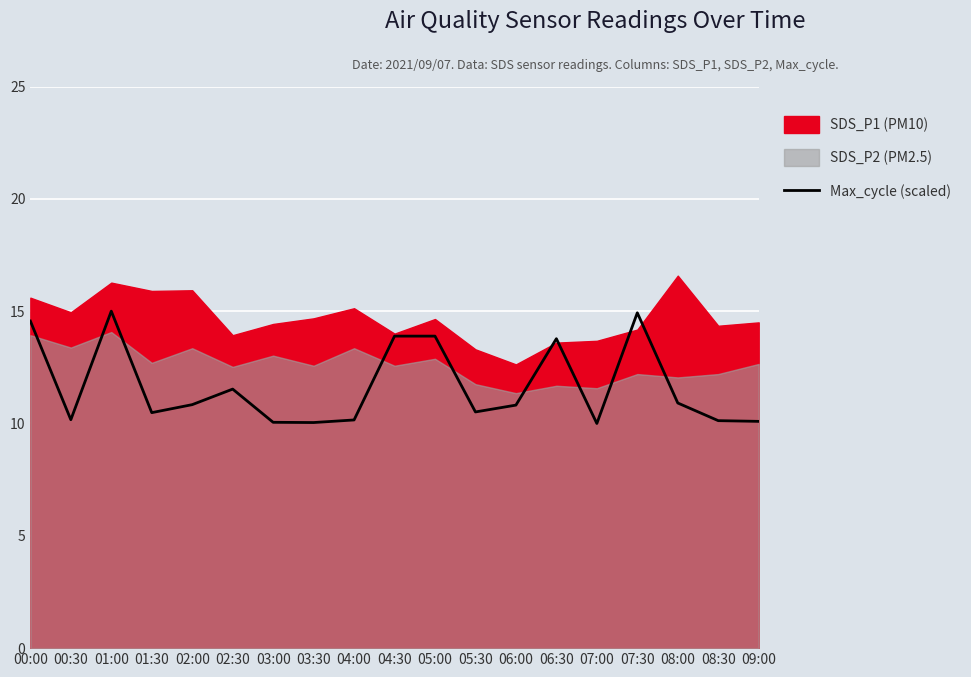

How many lines are shown in the chart?

1